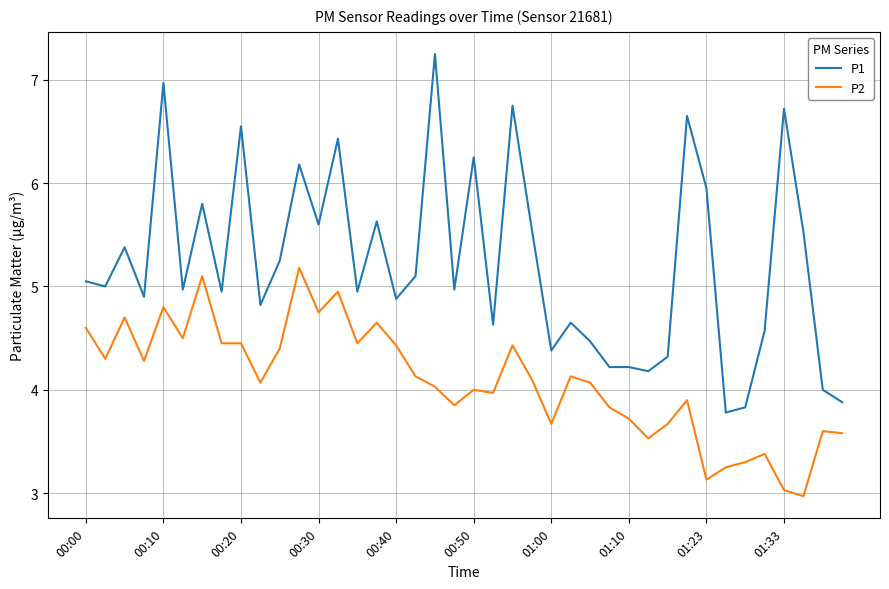

What is the difference between the maximum and minimum values in the P1 series?

3.5